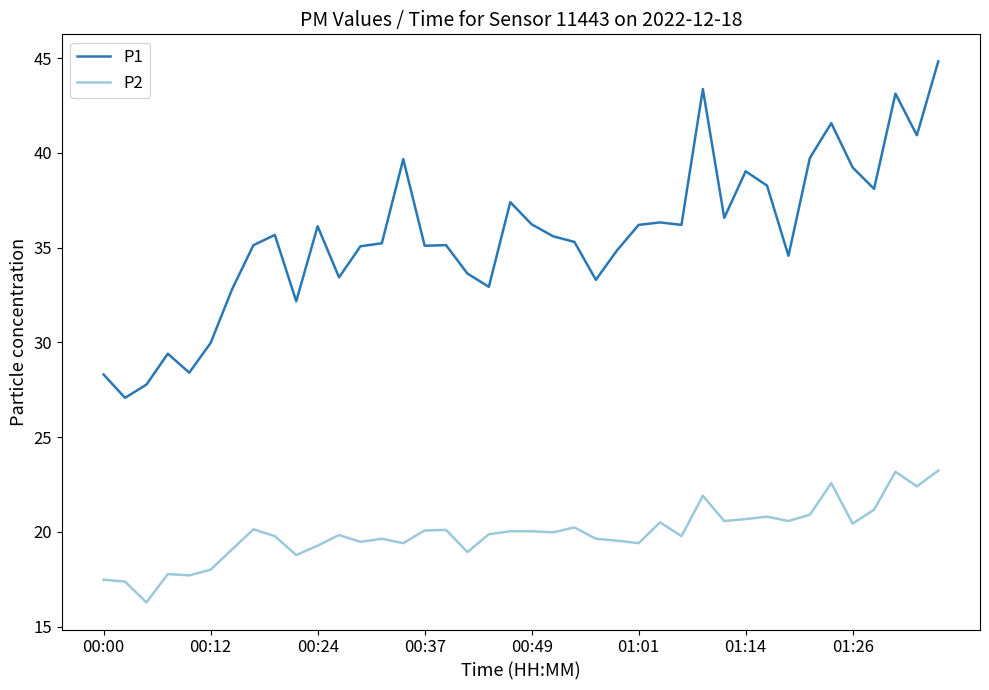

Which series has the largest total across all categories?

P1